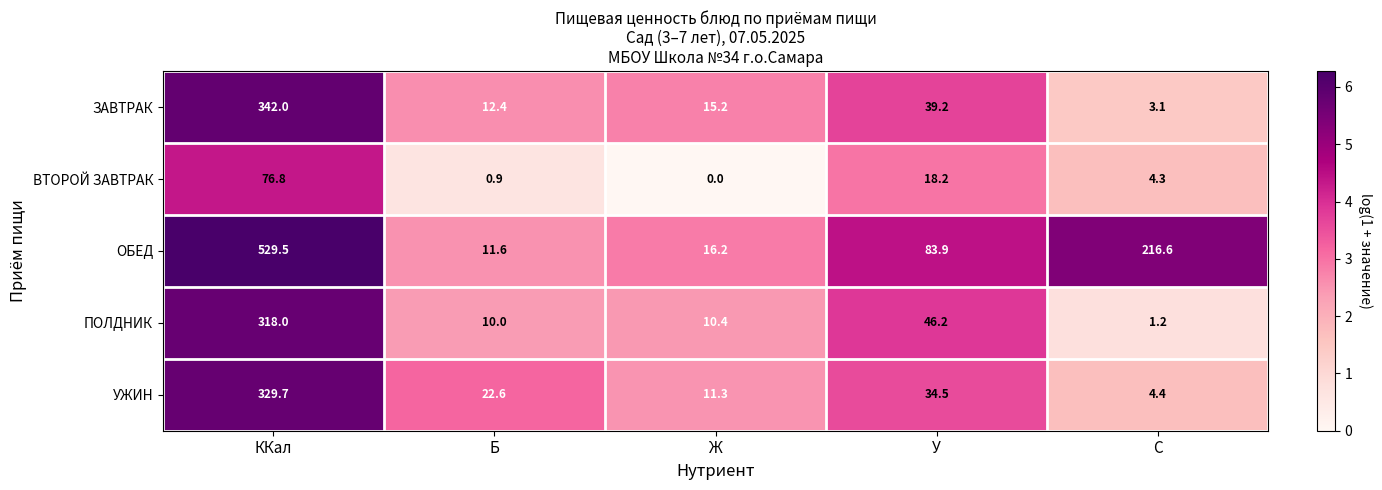

At which label does ОБЕД first exceed 83?

ККал